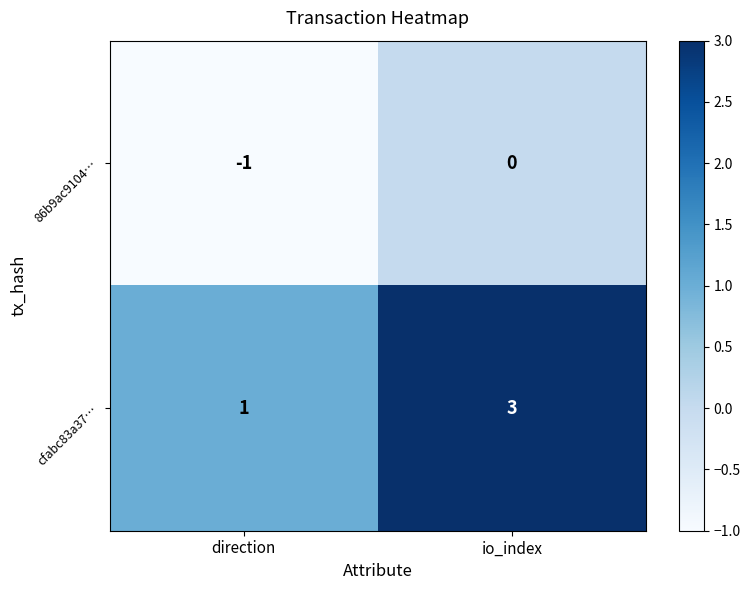

Is it true that 86b9ac9104… equals 0 at io_index?

True